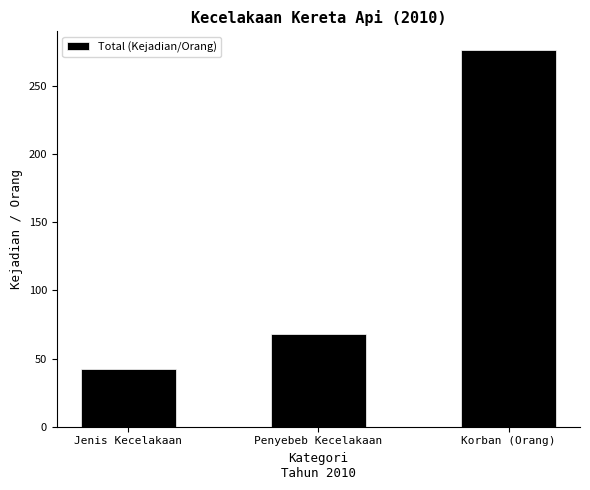

What is the label of the 2nd bar from the right?

Penyebeb Kecelakaan